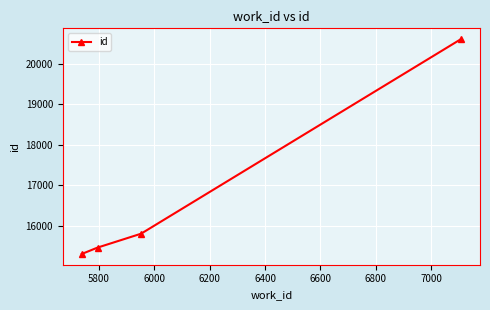

What is the difference between the second highest and second lowest values?

343